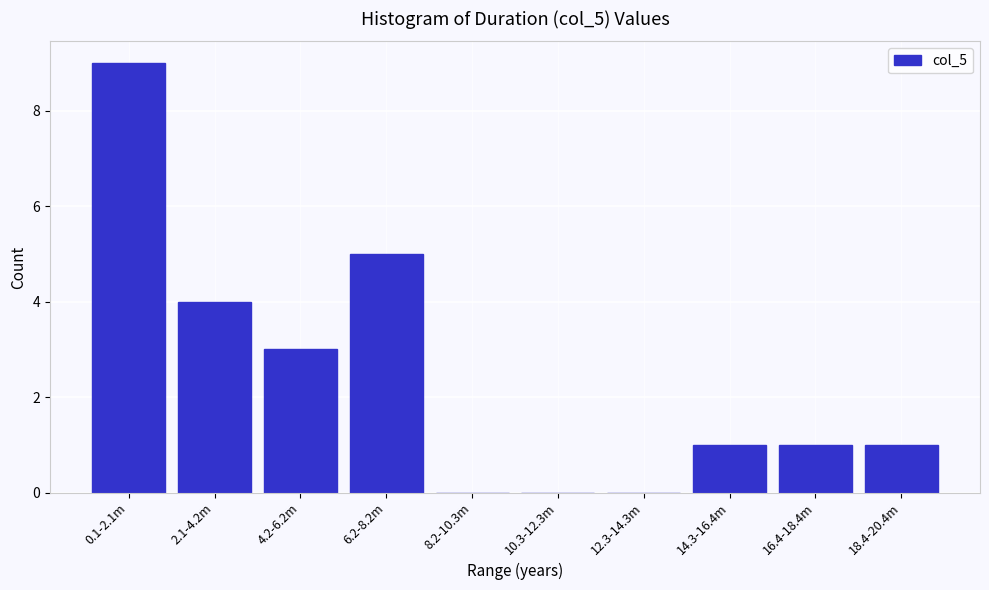

Reading left to right, transcribe all the data shown in this chart.

0.1-2.1m=9	2.1-4.2m=4	4.2-6.2m=3	6.2-8.2m=5	8.2-10.3m=0	10.3-12.3m=0	12.3-14.3m=0	14.3-16.4m=1	16.4-18.4m=1	18.4-20.4m=1